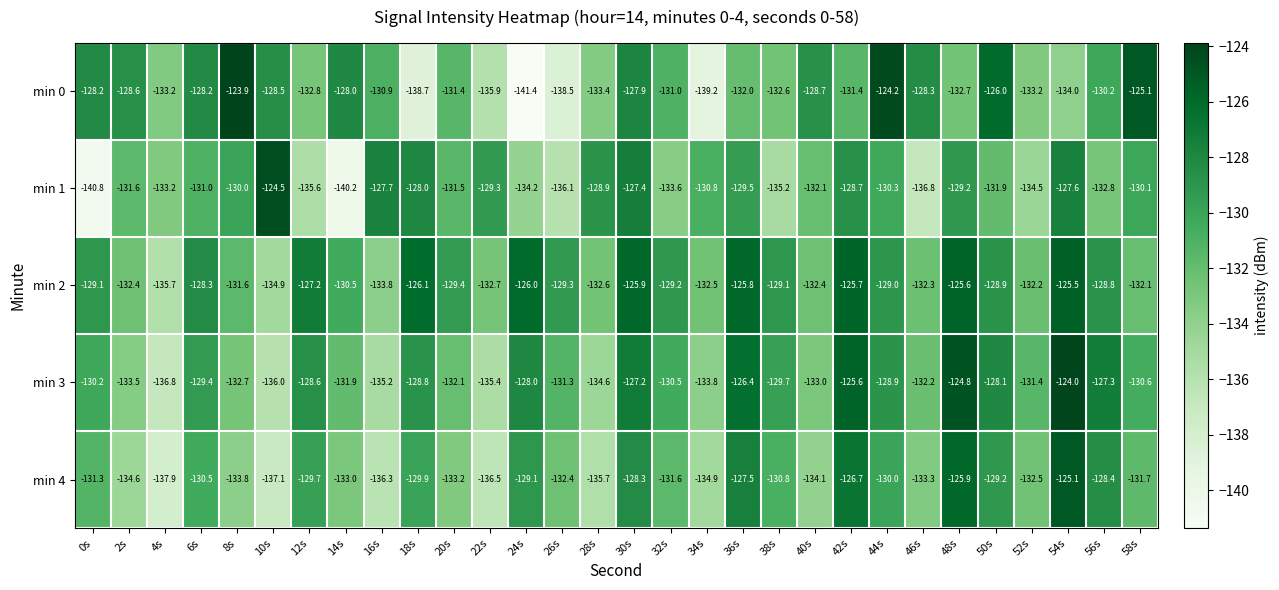

Which series has the widest spread of values?

min 0